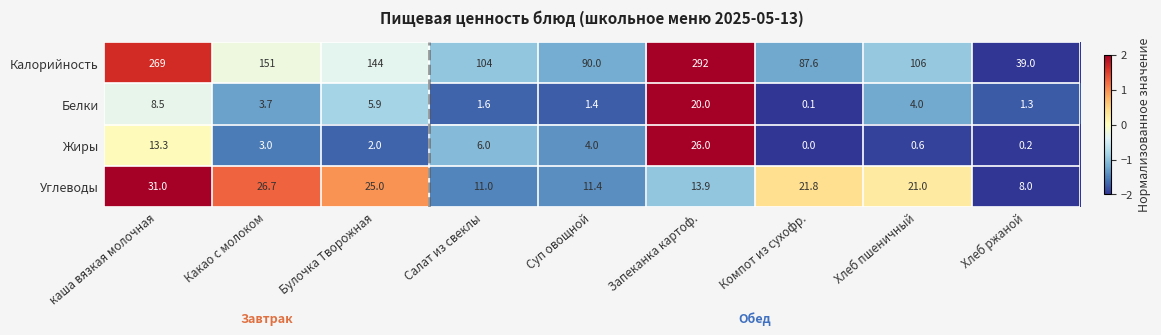

Which series has the widest spread of values?

Калорийность